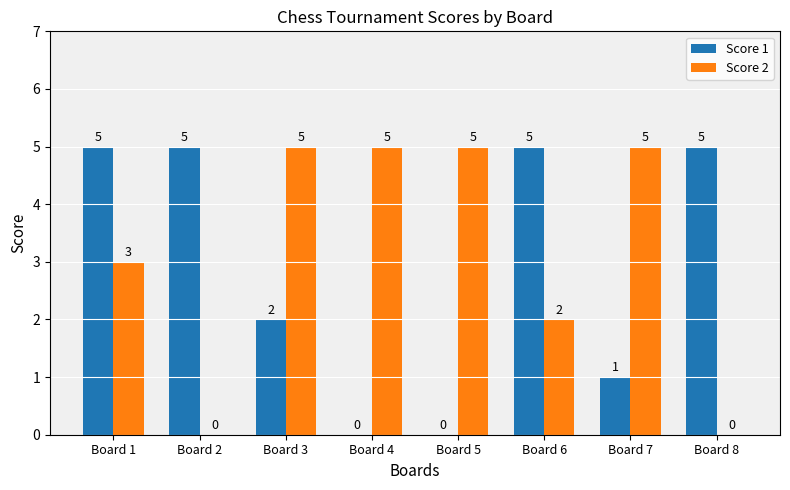

What value does the Score 1 series have at Board 1?

5